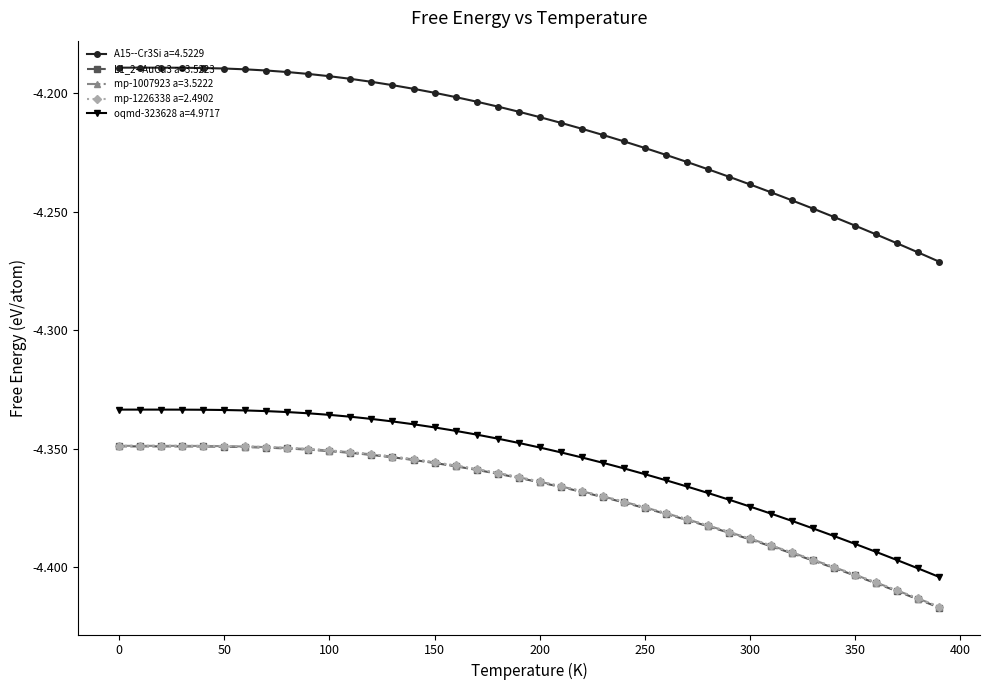

True or false: A15--Cr3Si a=4.5229 and mp-1226338 a=2.4902 cross at least once.

False